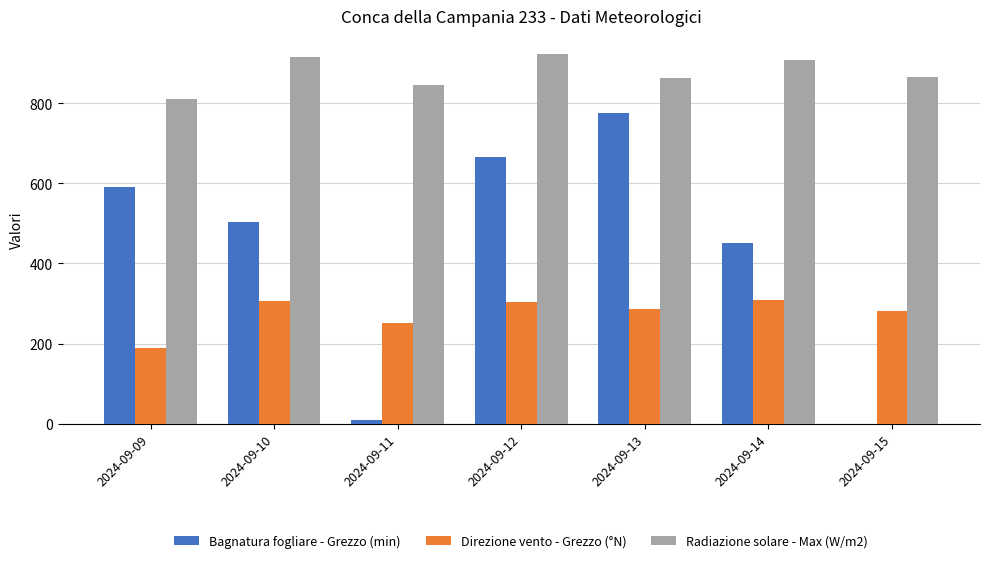

The value of Radiazione solare - Max (W/m2) at 2024-09-14 is 908.6. True or false?

True